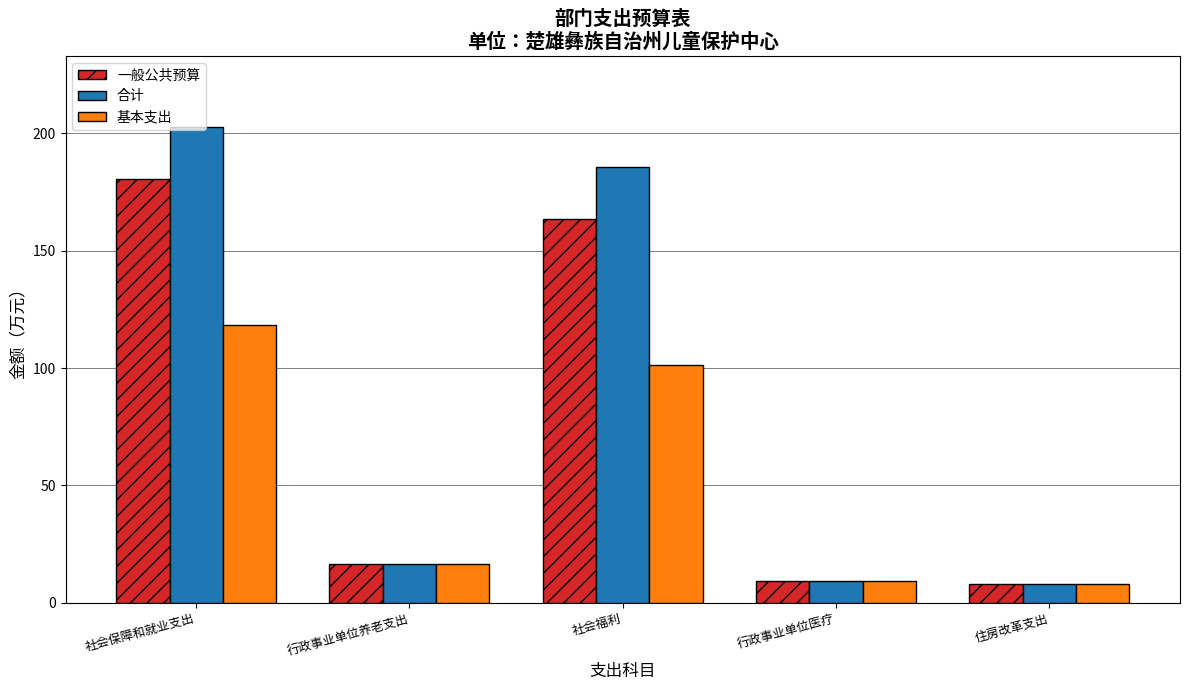

At which category does the chart reach its peak across all series?

社会保障和就业支出